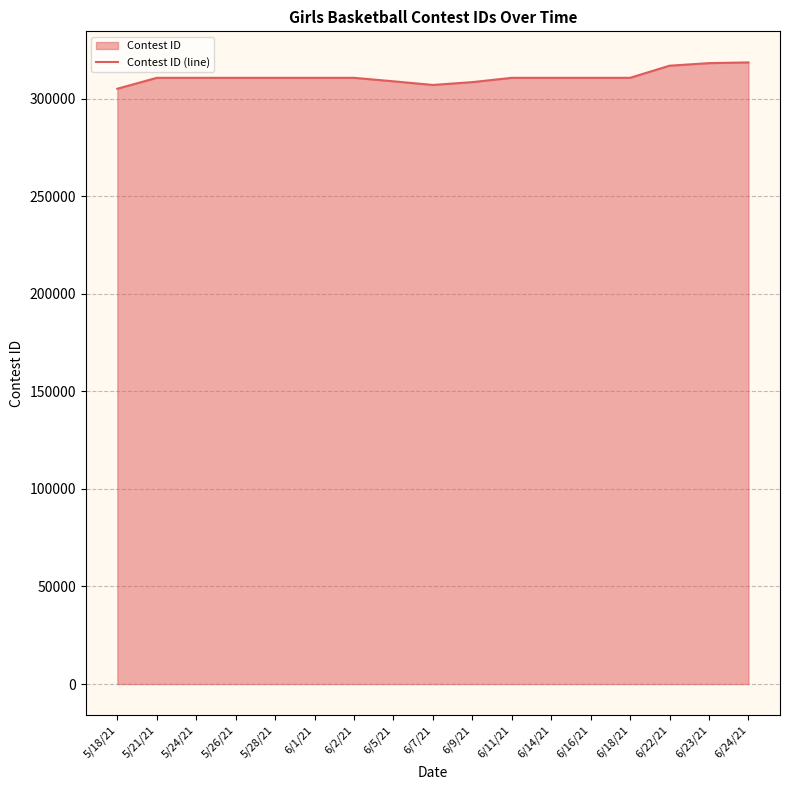

Where is the data nearest to the value 311891?

6/18/21